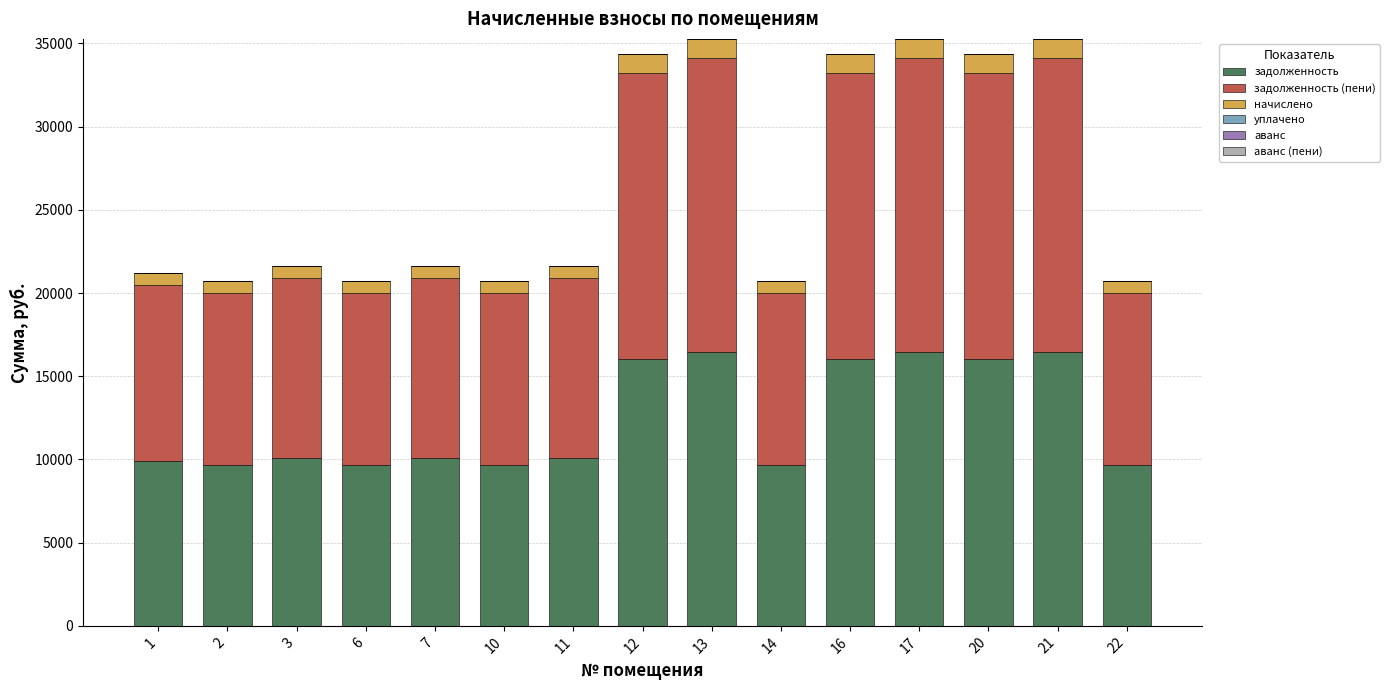

The value of задолженность at 17 is 16474.0. True or false?

True